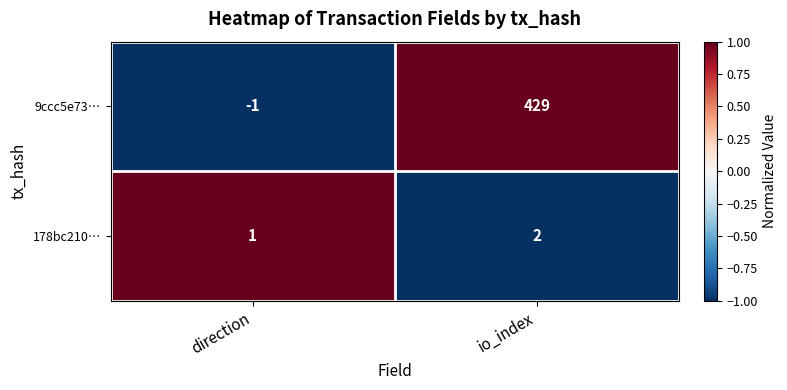

What is the sum of the 9ccc5e73… values at io_index and direction?

428